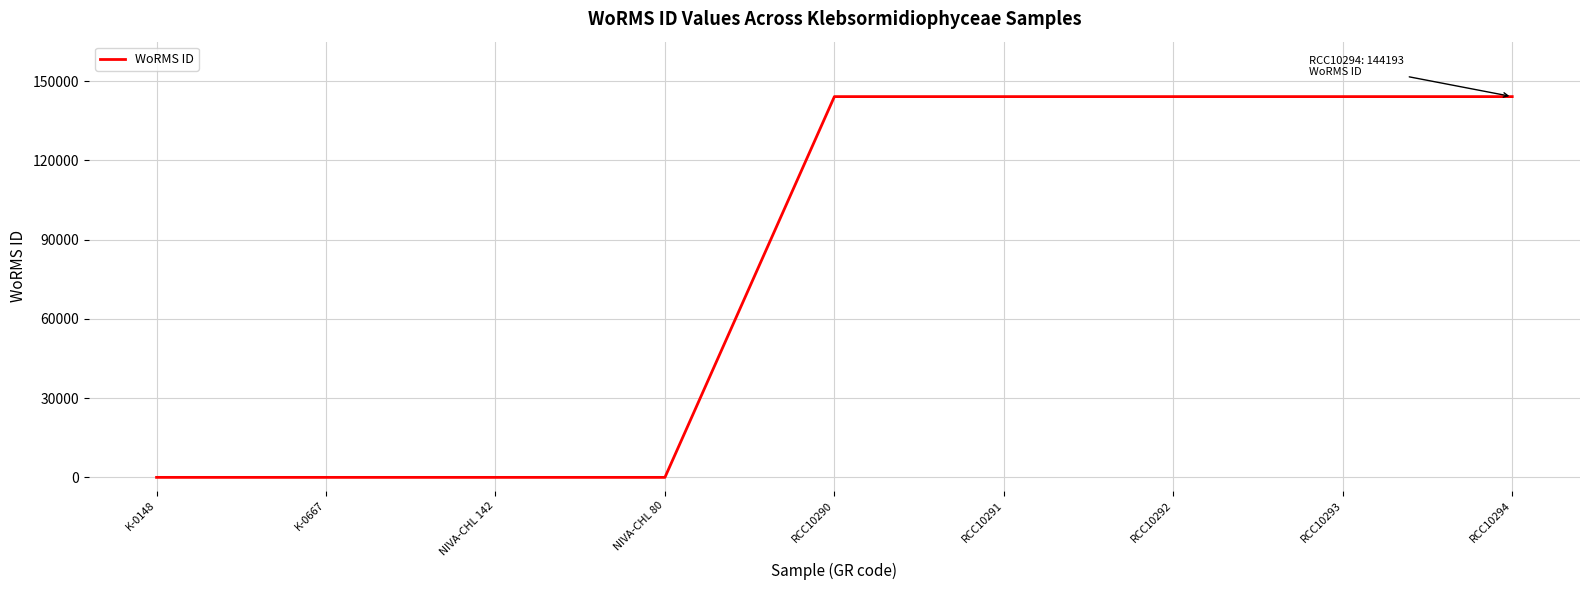

What position from the right is RCC10290?

5